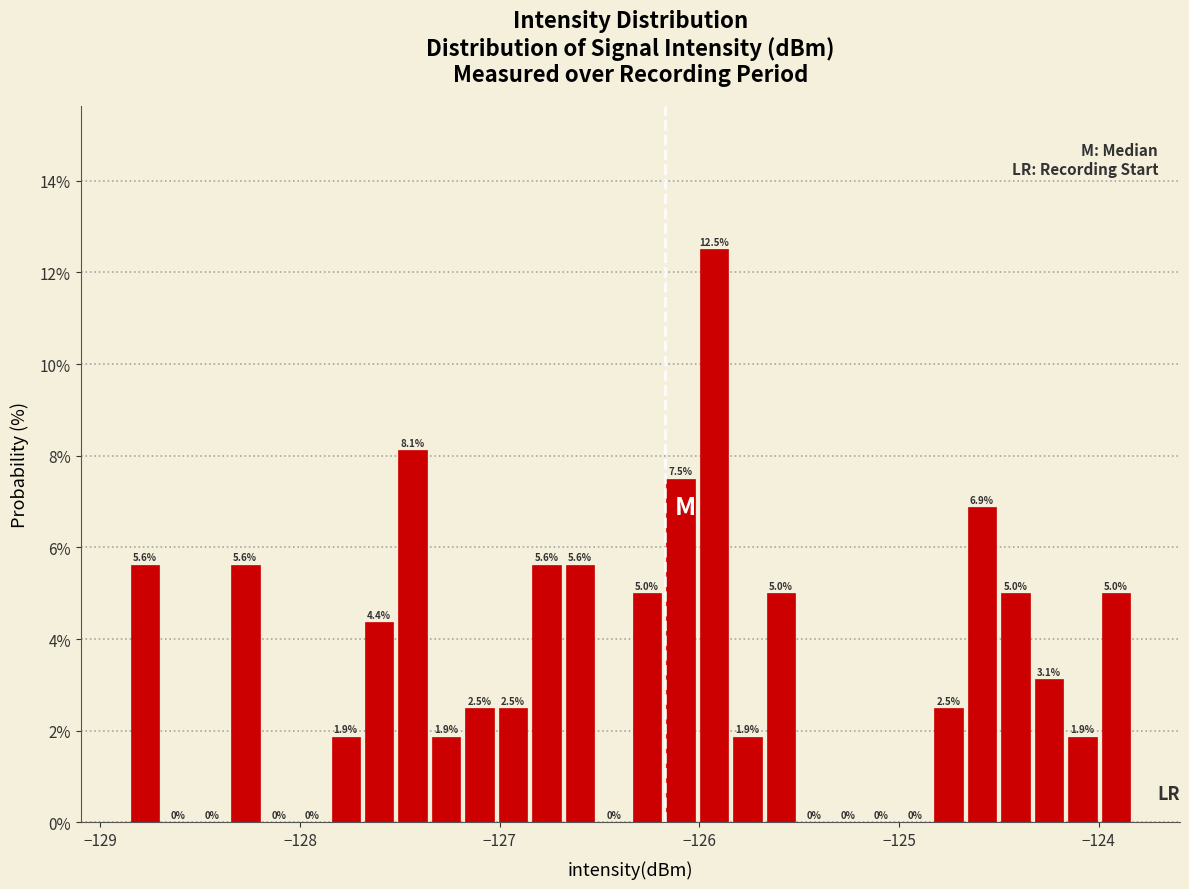

Read against the x-axis, roughly where is the centre of the tallest bar?

-125.9